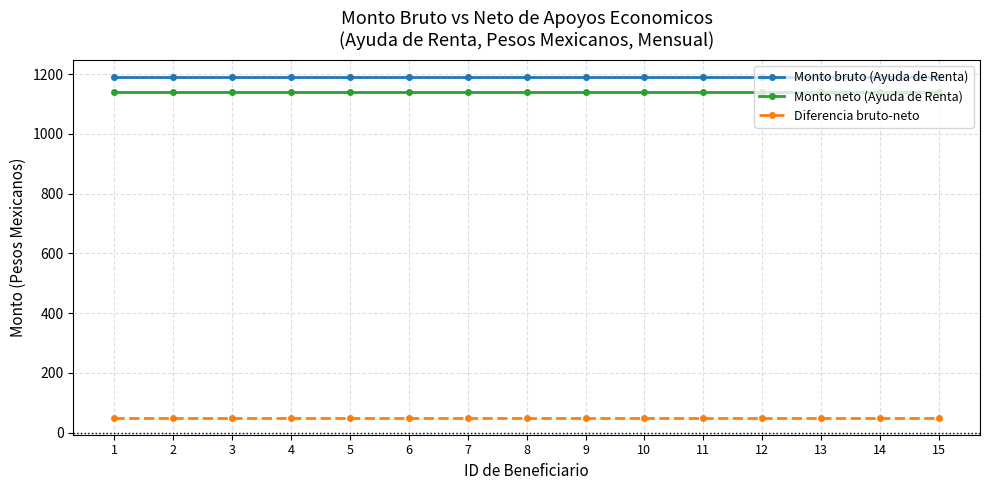

What is the value of the Diferencia bruto-neto point at the 6th from the left?

50.4